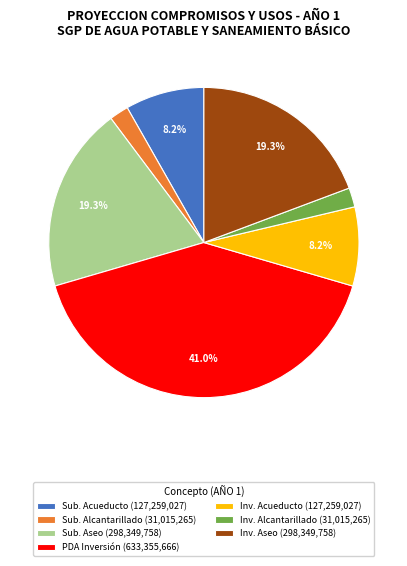

Approximately how many times larger is the value at Inv. Aseo (298,349,758) compared to PDA Inversión (633,355,666)?

0.5